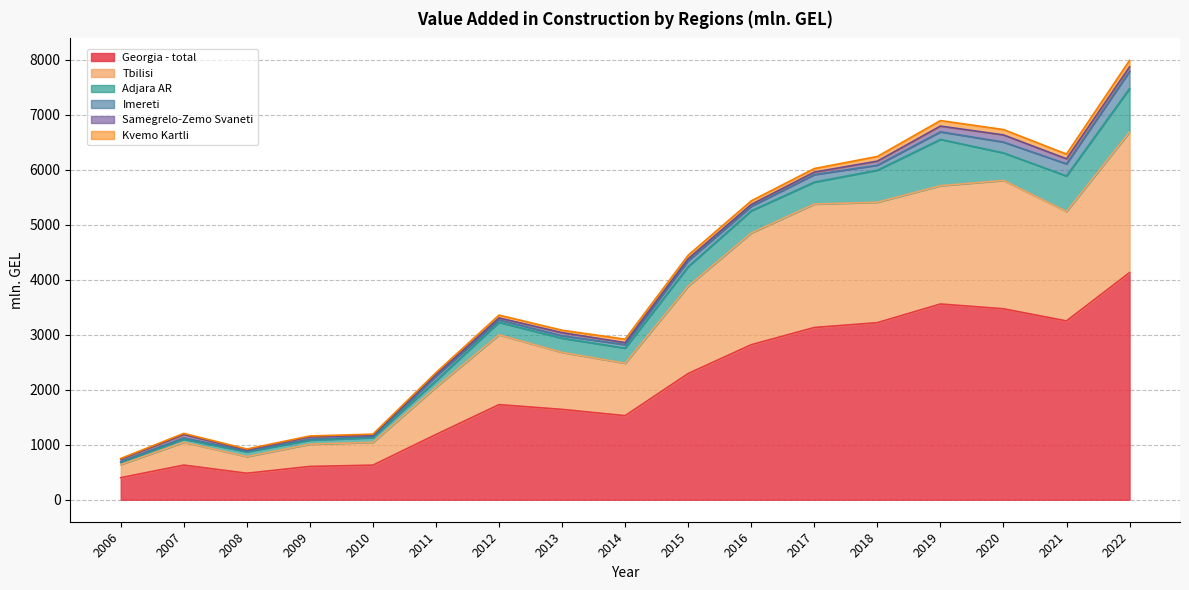

What is the average value of the Georgia - total series?

2042.9